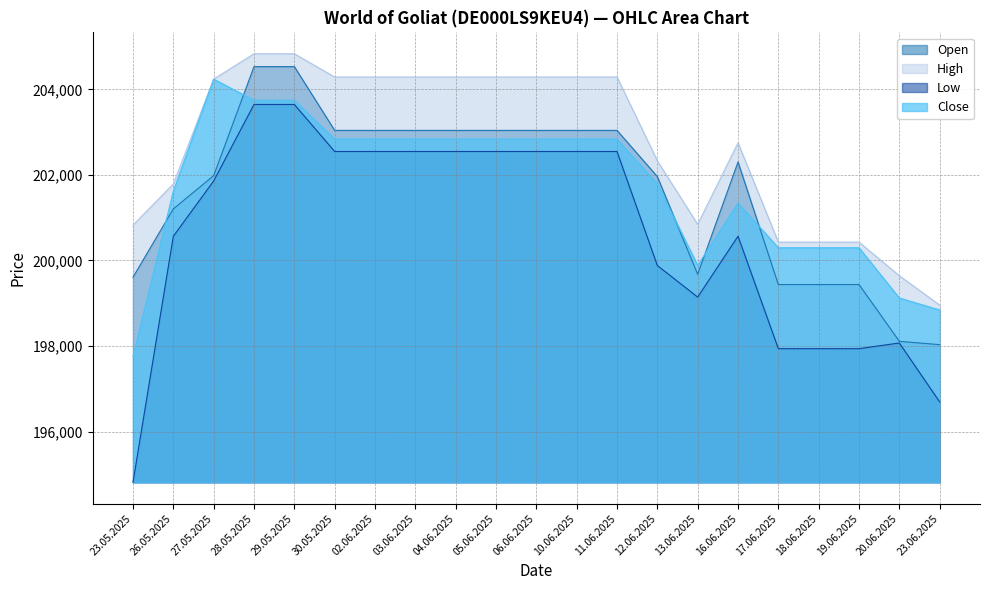

True or false: Close has more than 1 interior local peaks.

True